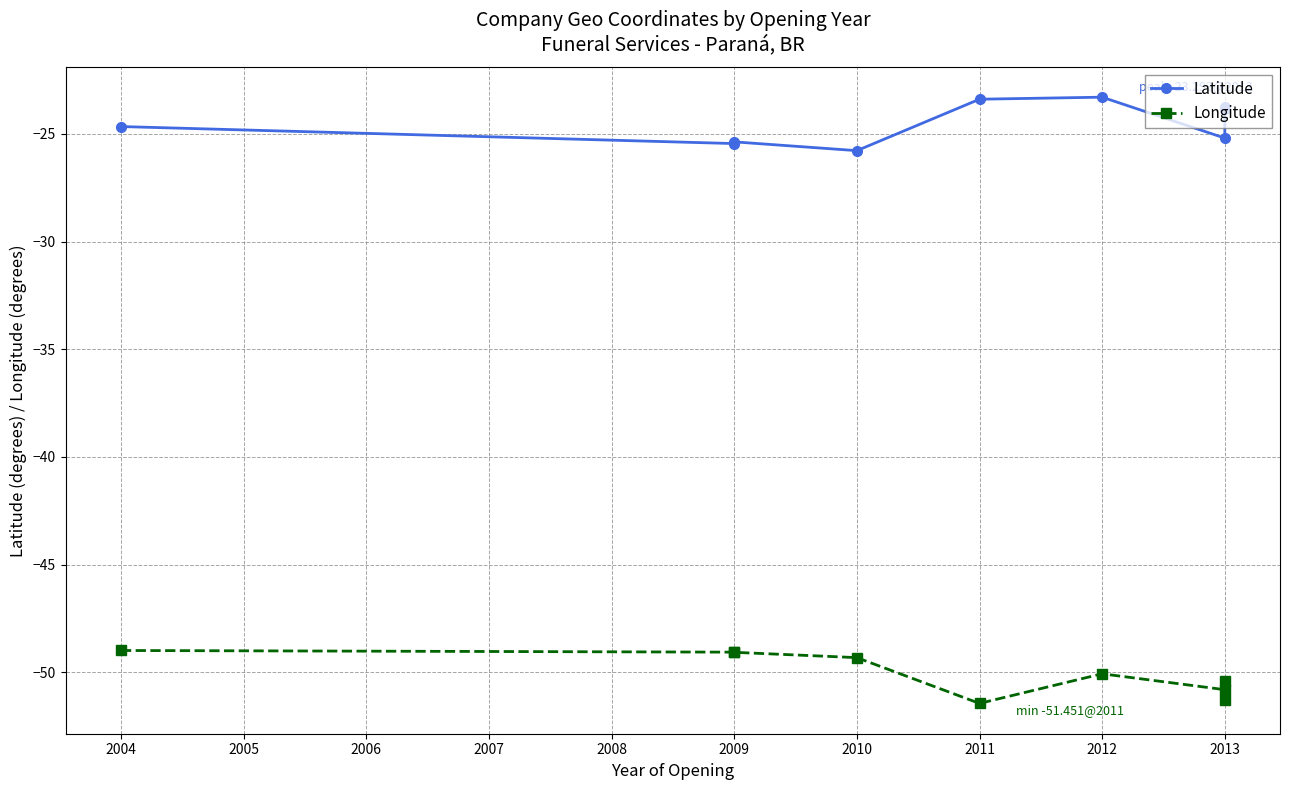

What is the difference between the highest and lowest values at 2010?

23.5